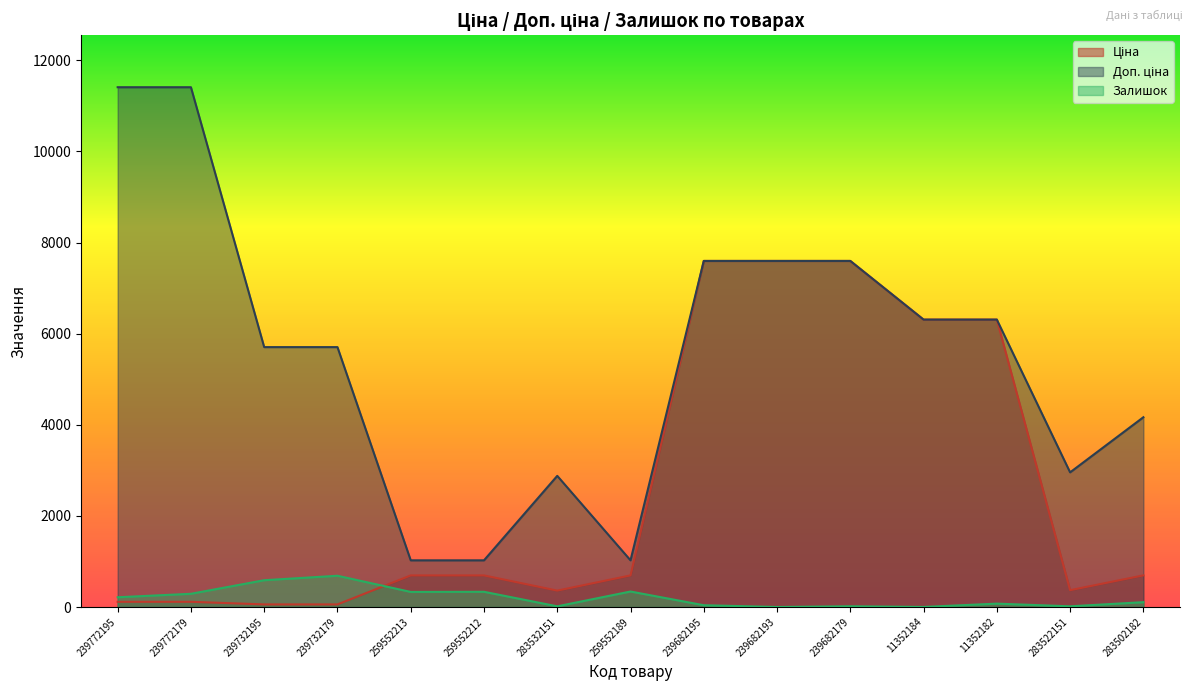

Which series has the largest total across all categories?

Доп. ціна